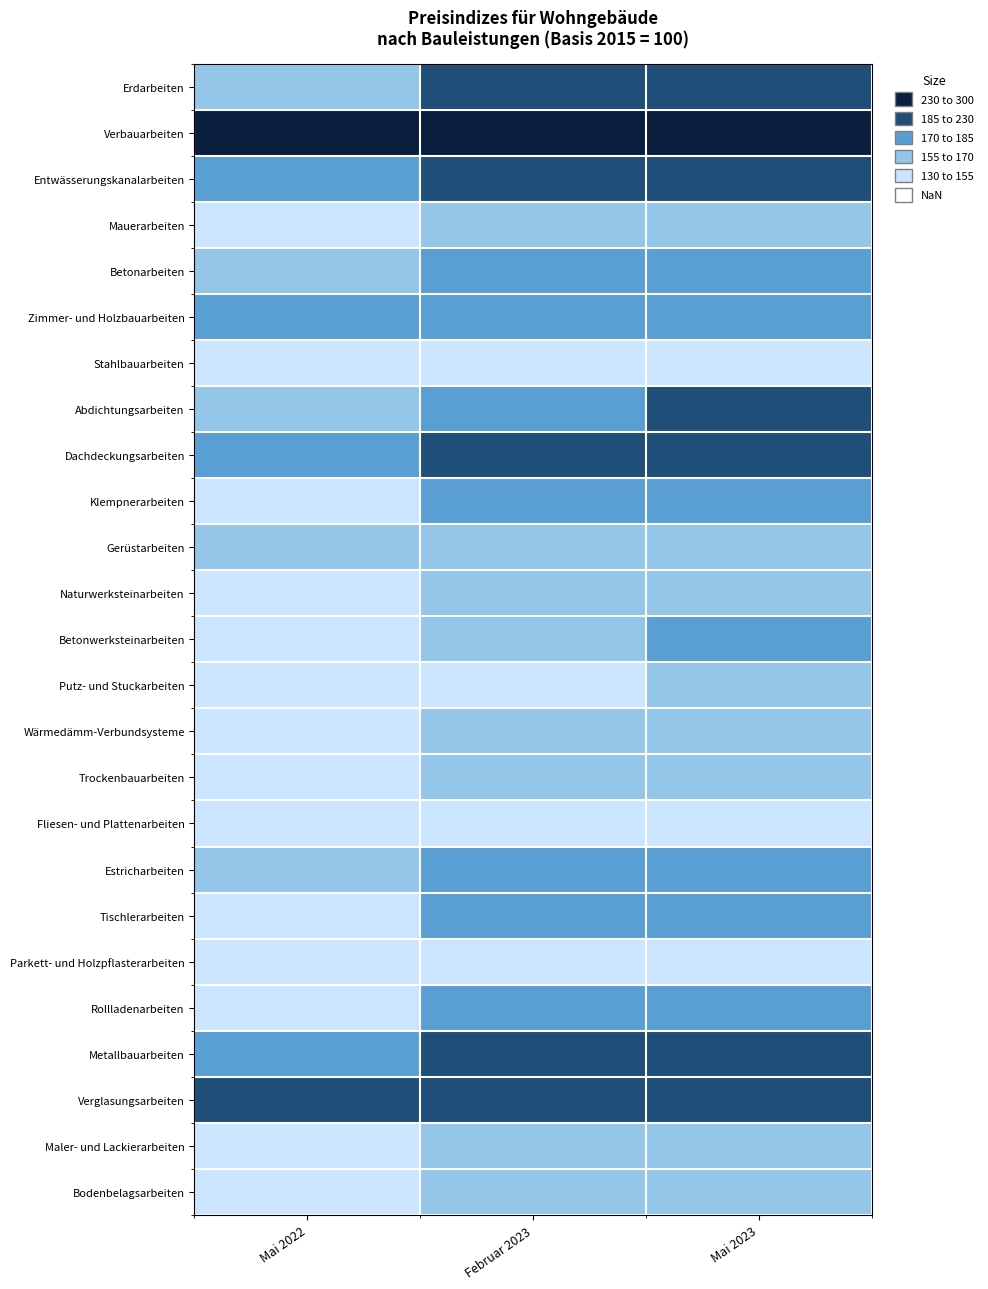

Reading left to right, transcribe all the data shown in this chart.

Erdarbeiten: Mai 2022=166.1	Februar 2023=185.8	Mai 2023=187.9
Verbauarbeiten: Mai 2022=235.6	Februar 2023=289.8	Mai 2023=290.7
Entwässerungskanalarbeiten: Mai 2022=178.1	Februar 2023=198.7	Mai 2023=201.5
Mauerarbeiten: Mai 2022=146.6	Februar 2023=160.7	Mai 2023=161.7
Betonarbeiten: Mai 2022=166.5	Februar 2023=175.8	Mai 2023=175.1
Zimmer- und Holzbauarbeiten: Mai 2022=179.8	Februar 2023=181.8	Mai 2023=182.9
Stahlbauarbeiten: Mai 2022=146.9	Februar 2023=146.4	Mai 2023=144.9
Abdichtungsarbeiten: Mai 2022=160.6	Februar 2023=183.8	Mai 2023=185.9
Dachdeckungsarbeiten: Mai 2022=184.6	Februar 2023=226.2	Mai 2023=222.4
Klempnerarbeiten: Mai 2022=154.2	Februar 2023=171.3	Mai 2023=171.7
Gerüstarbeiten: Mai 2022=160.9	Februar 2023=160.2	Mai 2023=167.2
Naturwerksteinarbeiten: Mai 2022=153.9	Februar 2023=164.8	Mai 2023=166.6
Betonwerksteinarbeiten: Mai 2022=154.1	Februar 2023=167.9	Mai 2023=171.0
Putz- und Stuckarbeiten: Mai 2022=130.0	Februar 2023=154.3	Mai 2023=156.3
Wärmedämm-Verbundsysteme: Mai 2022=135.5	Februar 2023=163.1	Mai 2023=167.3
Trockenbauarbeiten: Mai 2022=145.9	Februar 2023=166.8	Mai 2023=167.5
Fliesen- und Plattenarbeiten: Mai 2022=139.4	Februar 2023=152.1	Mai 2023=153.2
Estricharbeiten: Mai 2022=158.5	Februar 2023=180.7	Mai 2023=183.3
Tischlerarbeiten: Mai 2022=149.5	Februar 2023=170.7	Mai 2023=170.7
Parkett- und Holzpflasterarbeiten: Mai 2022=131.0	Februar 2023=136.5	Mai 2023=140.6
Rollladenarbeiten: Mai 2022=142.7	Februar 2023=170.2	Mai 2023=171.8
Metallbauarbeiten: Mai 2022=170.6	Februar 2023=188.1	Mai 2023=188.2
Verglasungsarbeiten: Mai 2022=185.2	Februar 2023=214.5	Mai 2023=216.5
Maler- und Lackierarbeiten: Mai 2022=143.7	Februar 2023=157.9	Mai 2023=159.0
Bodenbelagsarbeiten: Mai 2022=140.4	Februar 2023=164.4	Mai 2023=167.1